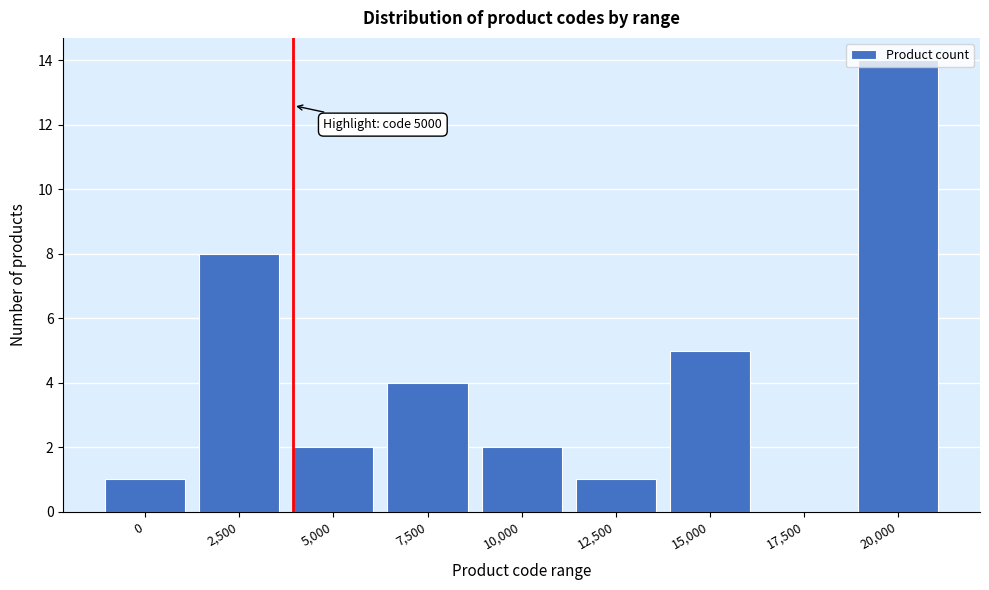

What is the sum of the values at 17,500 and 7,500?

4